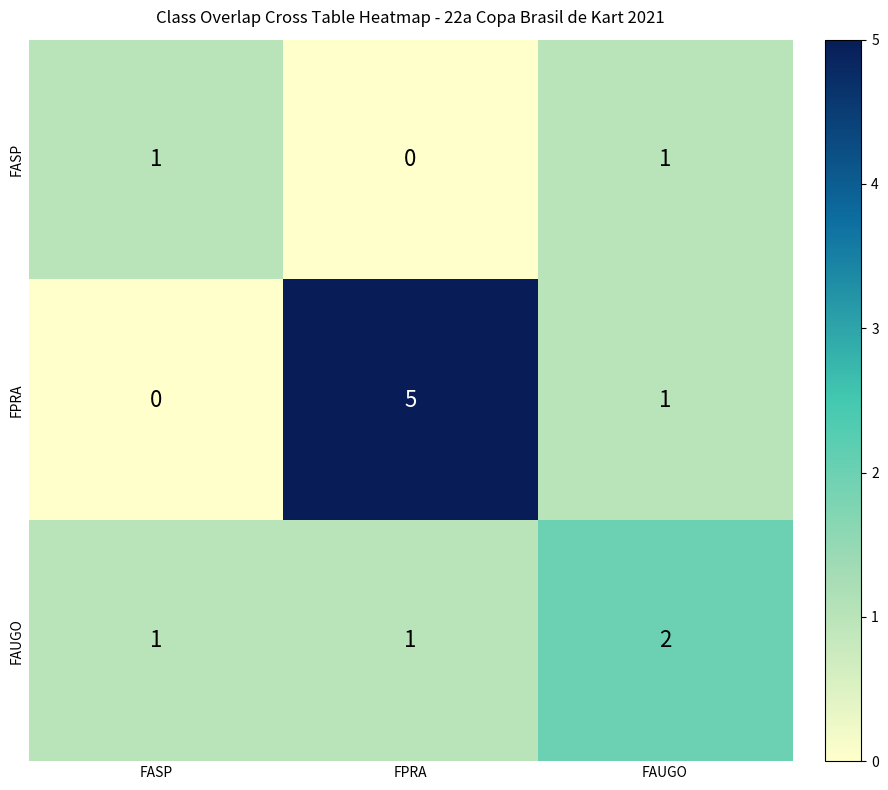

Reading right to left, extract all data points from this chart.

FASP: 1	0	1
FPRA: 1	5	0
FAUGO: 2	1	1